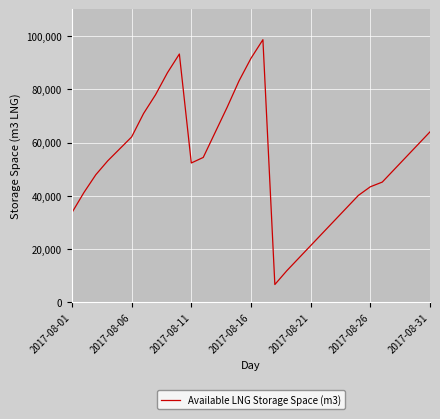

What is the greatest value displayed?

98583